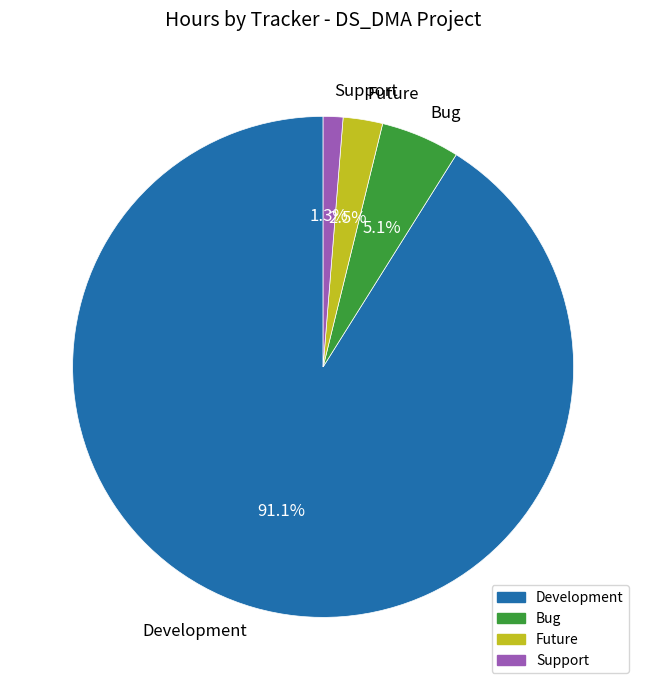

What percentage is the Bug slice, to the nearest percent?

5%